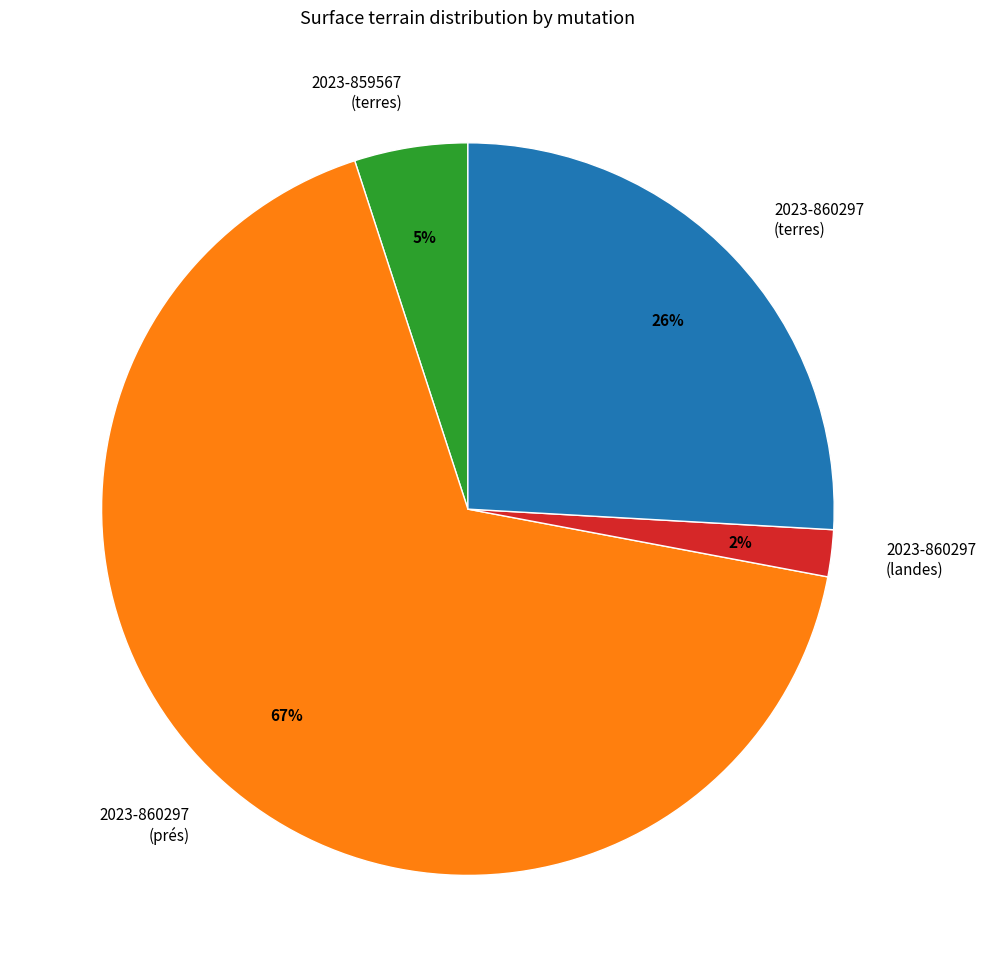

What is the majority slice?

2023-860297 (prés)